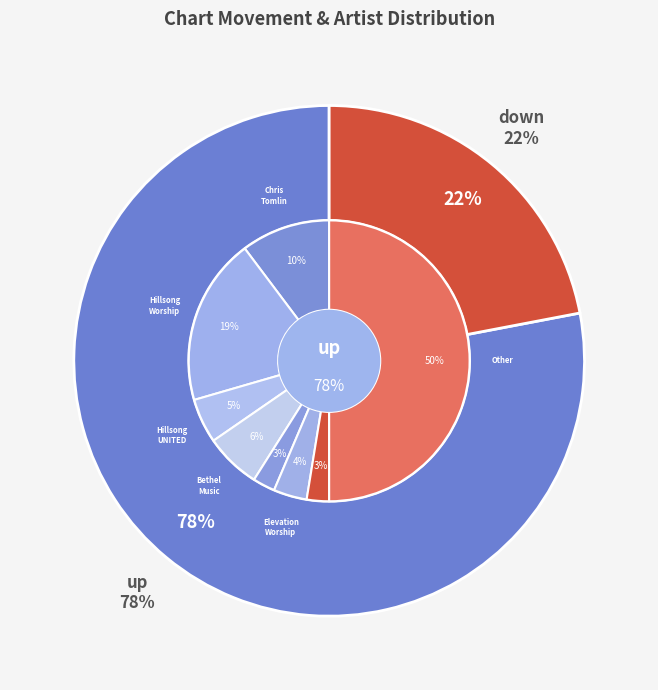

Rank the categories by value from highest to lowest.

up, down